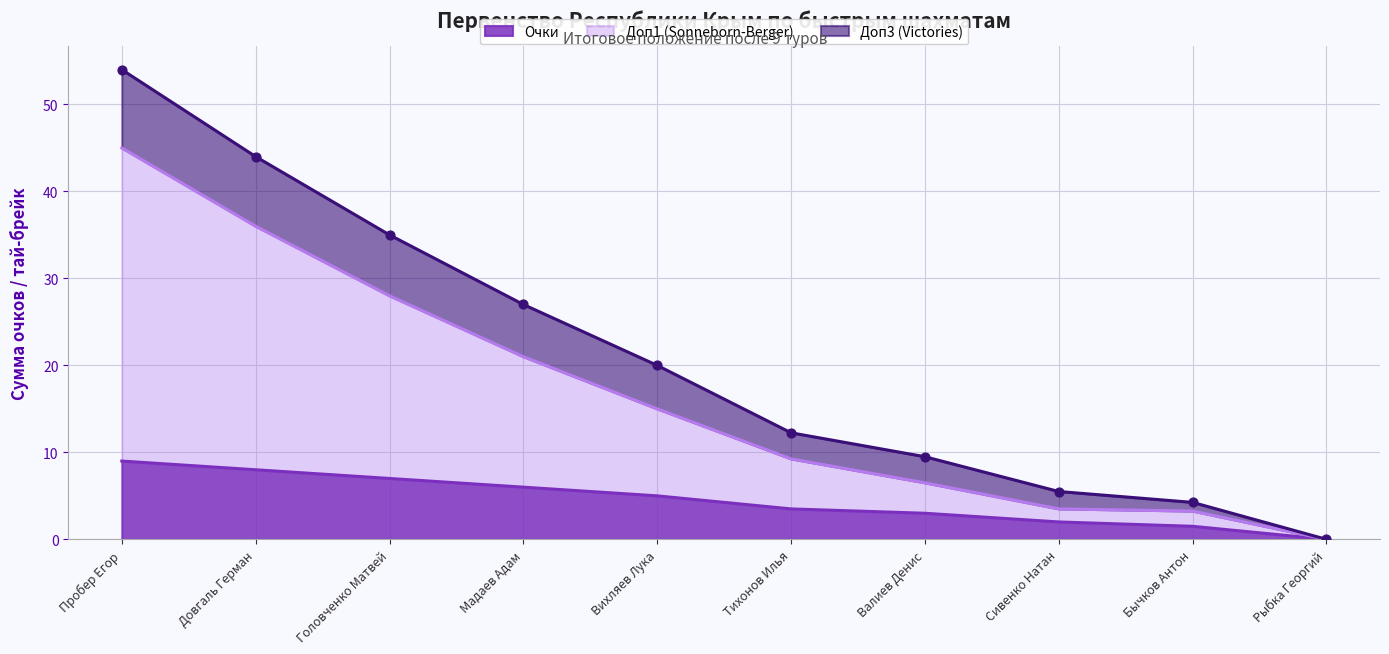

Which series has the largest Y range (max minus min)?

Доп3 (Victories)